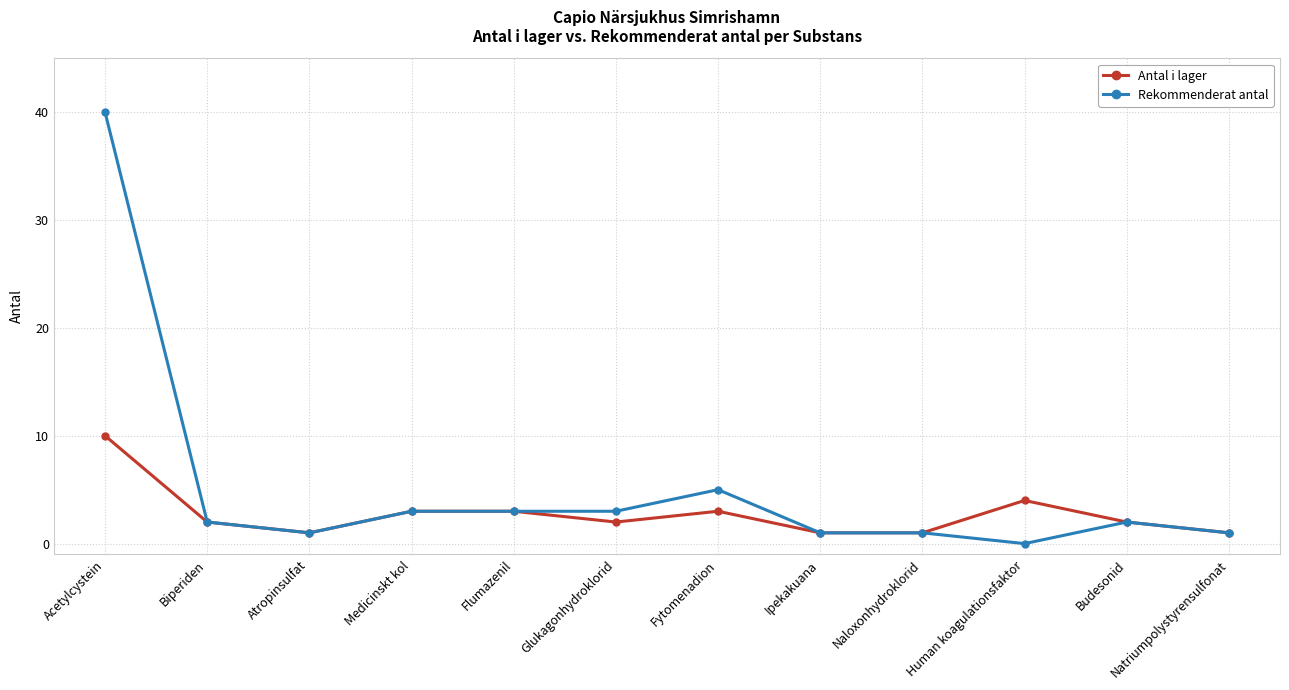

Which category has the lowest value across all series?

Human koagulationsfaktor